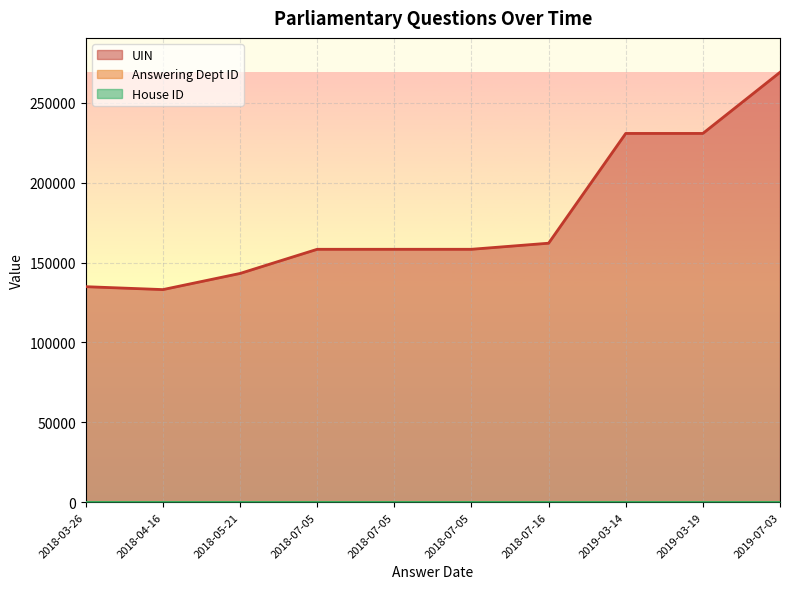

True or false: UIN has a value of 230865 at 2019-03-14.

True